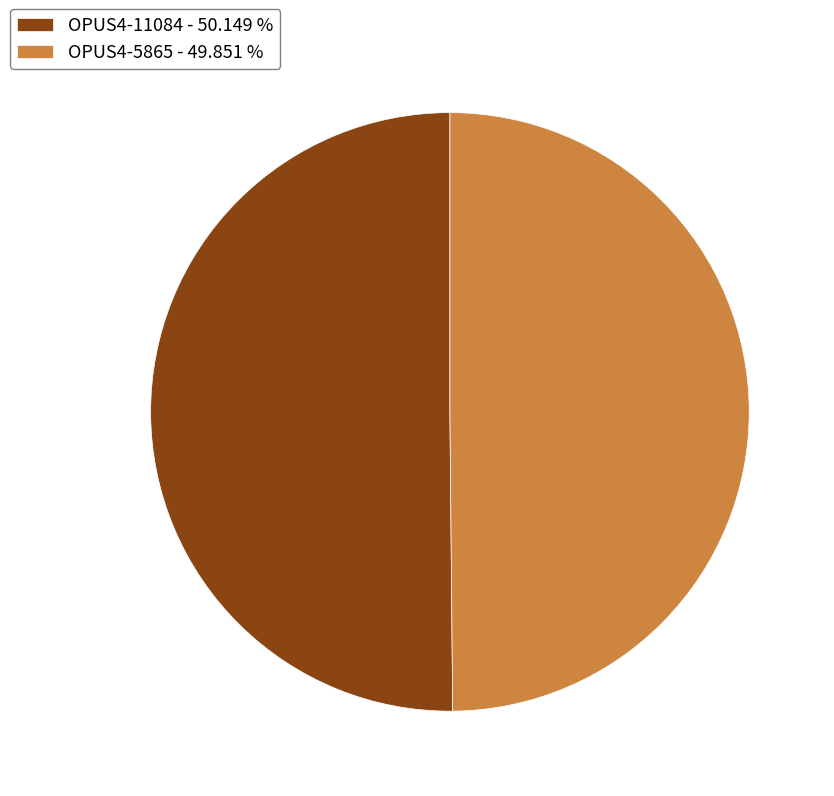

Combined, do OPUS4-5865 - 49.851 % and OPUS4-11084 - 50.149 % account for over 50%?

Yes